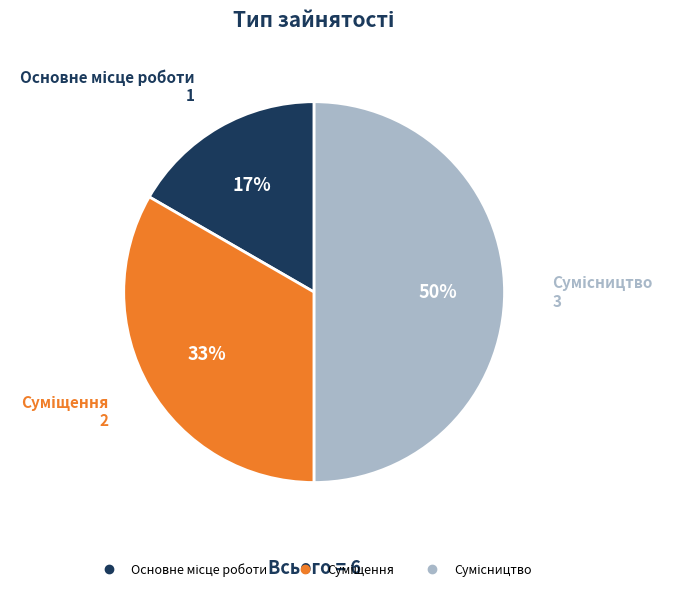

To the nearest percent, what is the difference between the largest and smallest slice percentages?

33%